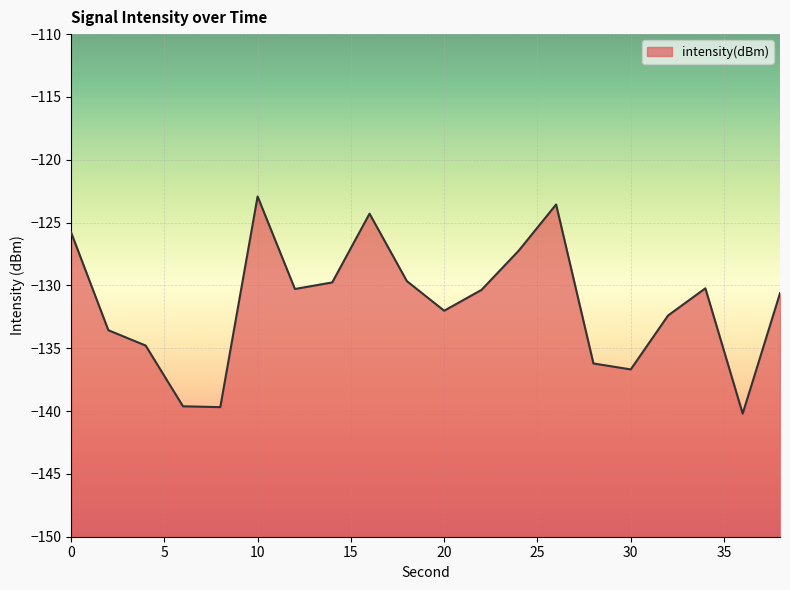

Read the value at 4.

-134.8